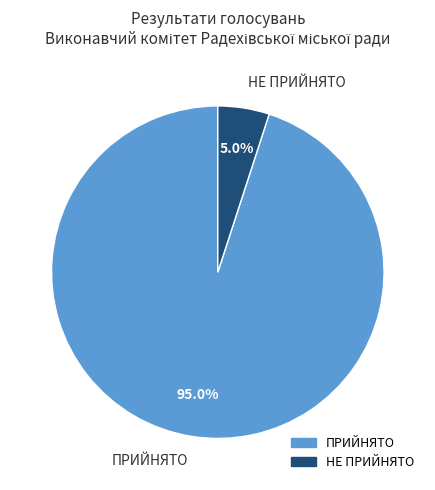

Between ПРИЙНЯТО and НЕ ПРИЙНЯТО, which is larger?

ПРИЙНЯТО